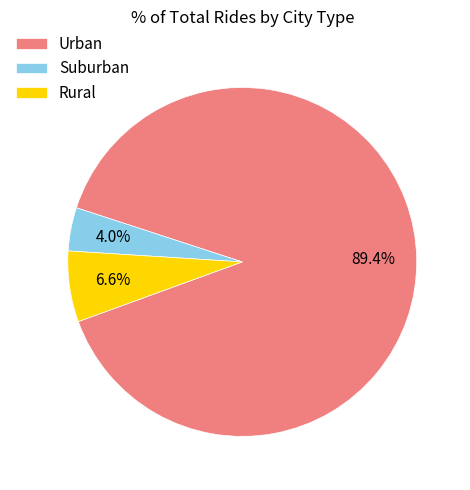

Rank the categories by value from highest to lowest.

Urban, Rural, Suburban